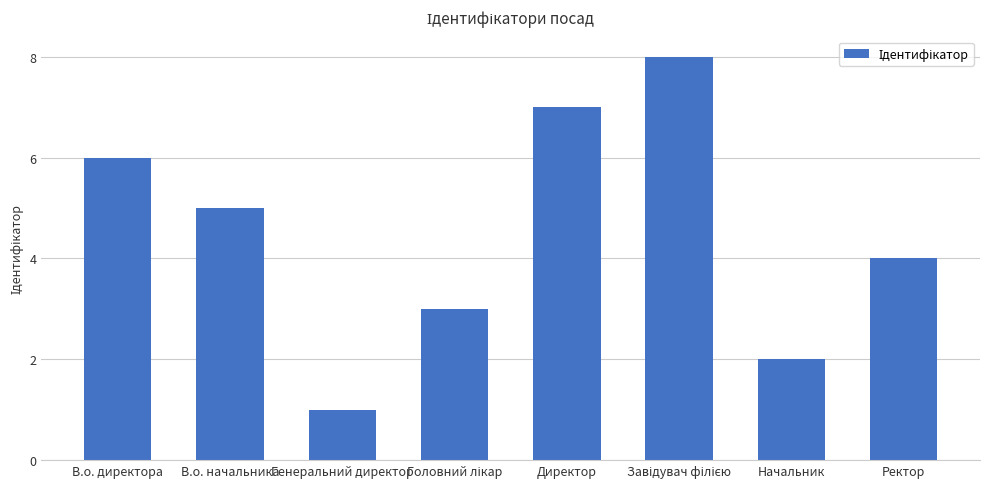

Is it true that the value at Начальник is 3?

False